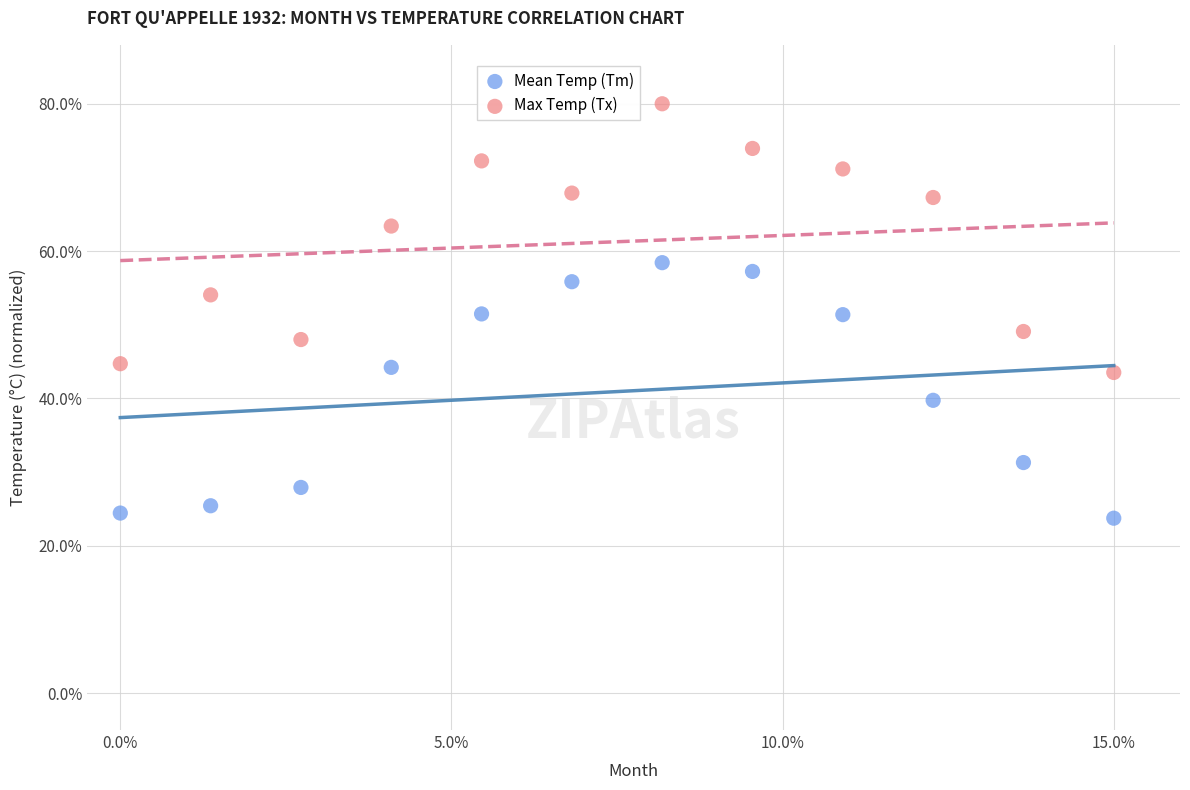

Which series reaches the maximum Y coordinate?

Max Temp (Tx)